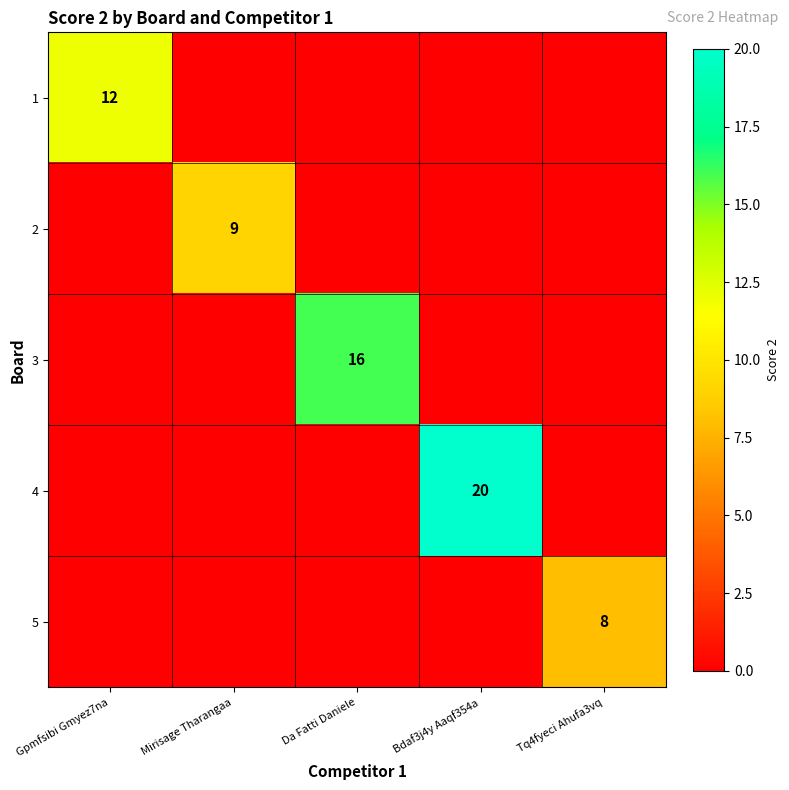

Is it true that 5 equals 4 at Tq4fyeci Ahufa3vq?

False